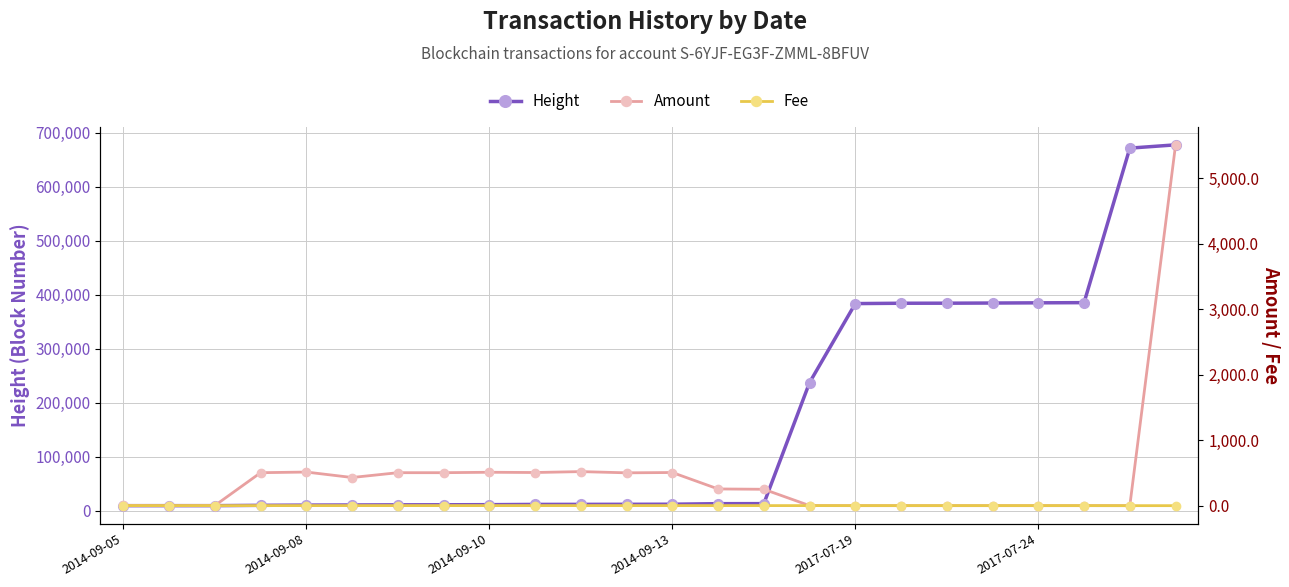

What is the maximum value shown in the chart?

677881.0